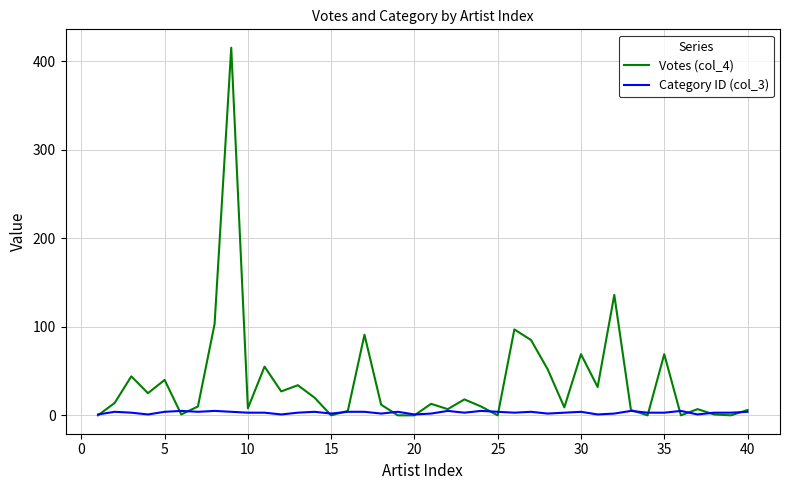

List the series in order of their peak value, highest first.

Votes (col_4), Category ID (col_3)